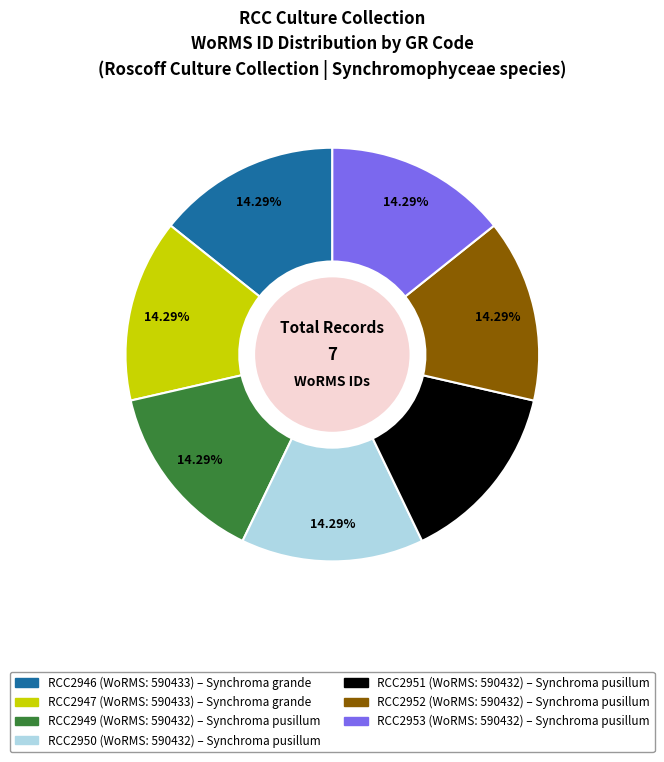

Does RCC2952 account for over 50% of the chart?

No